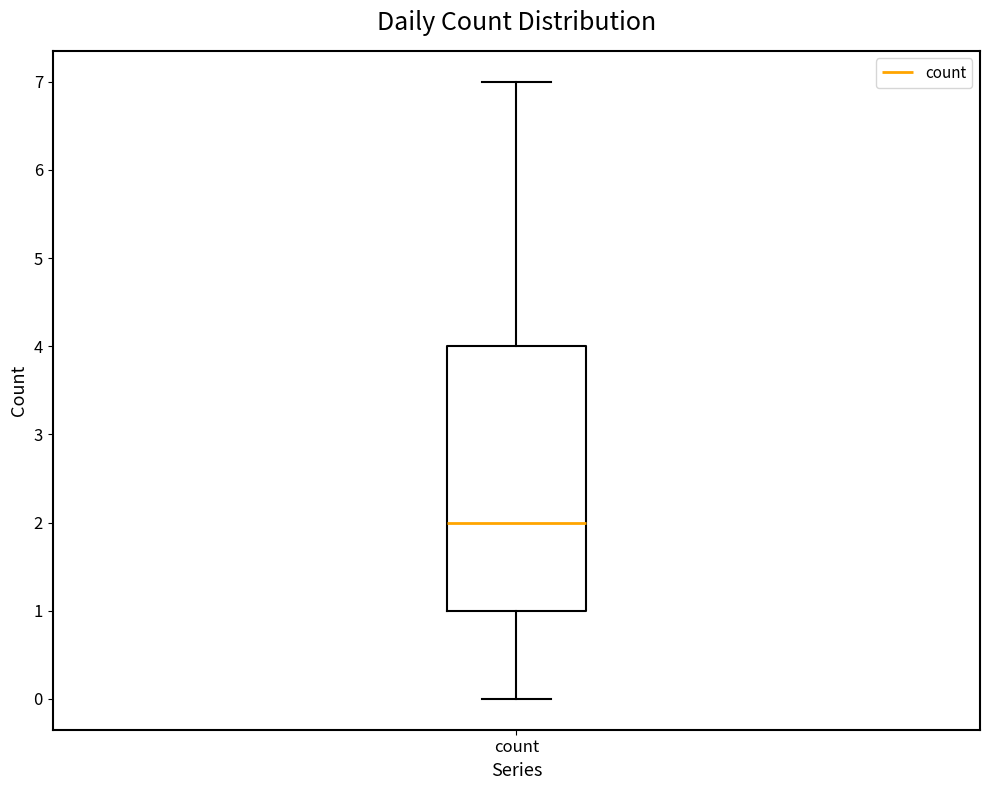

Read this box plot against the y-axis: the position of the median line, the range covered by the box, and the ends of both whiskers. The values are not printed on the chart, so give them approximately, as read against the axis.

median 2, box 1 to 4, whiskers 0 to 7